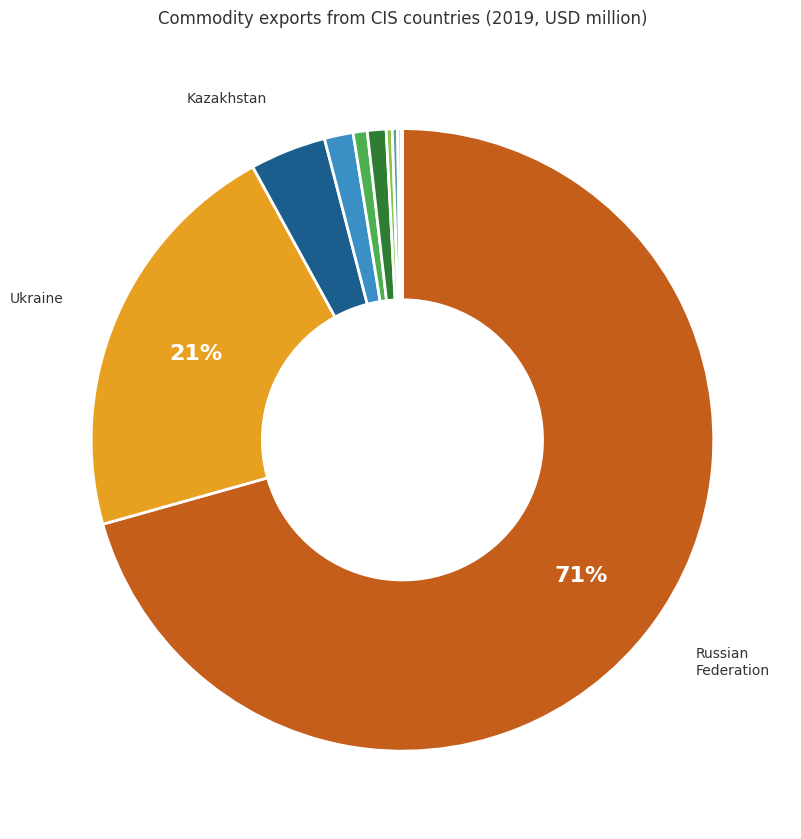

Does any single category account for the majority?

Yes